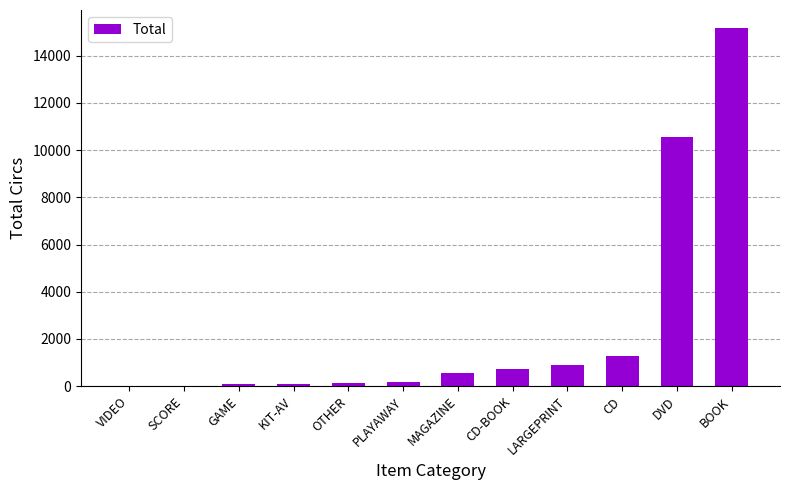

Where is the data nearest to the value 7594?

DVD